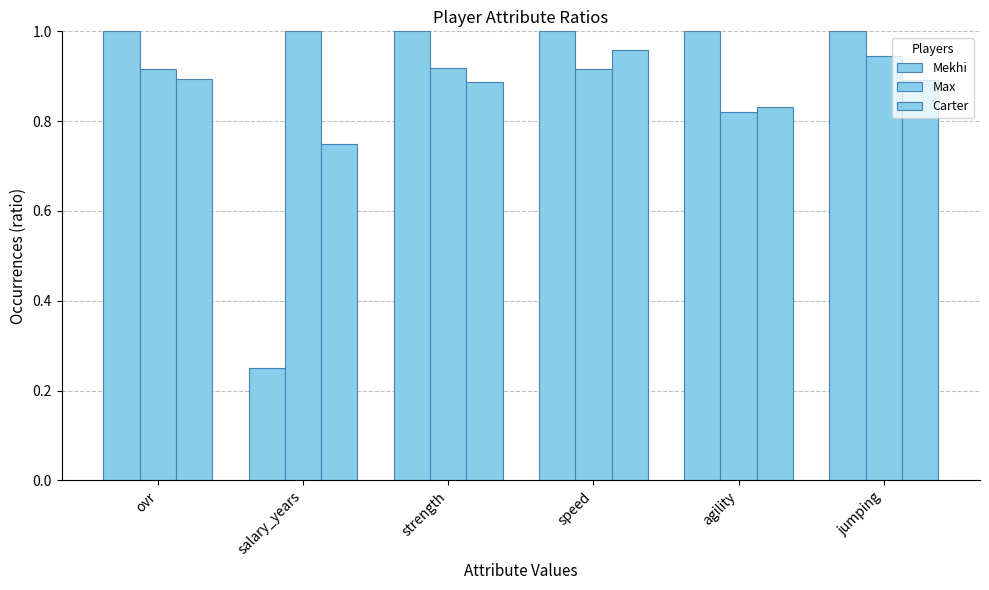

What position from the right is speed?

3